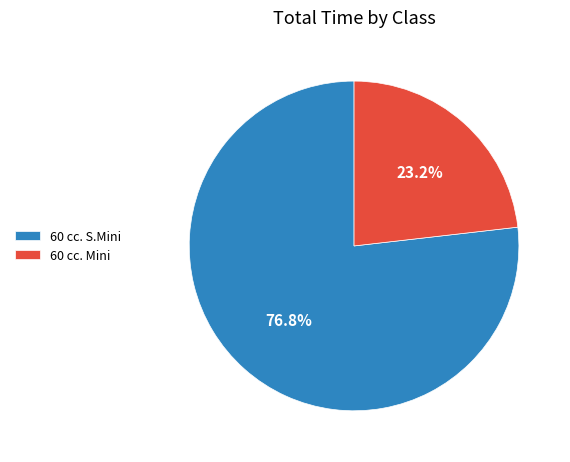

Which slice is the largest?

60 cc. S.Mini